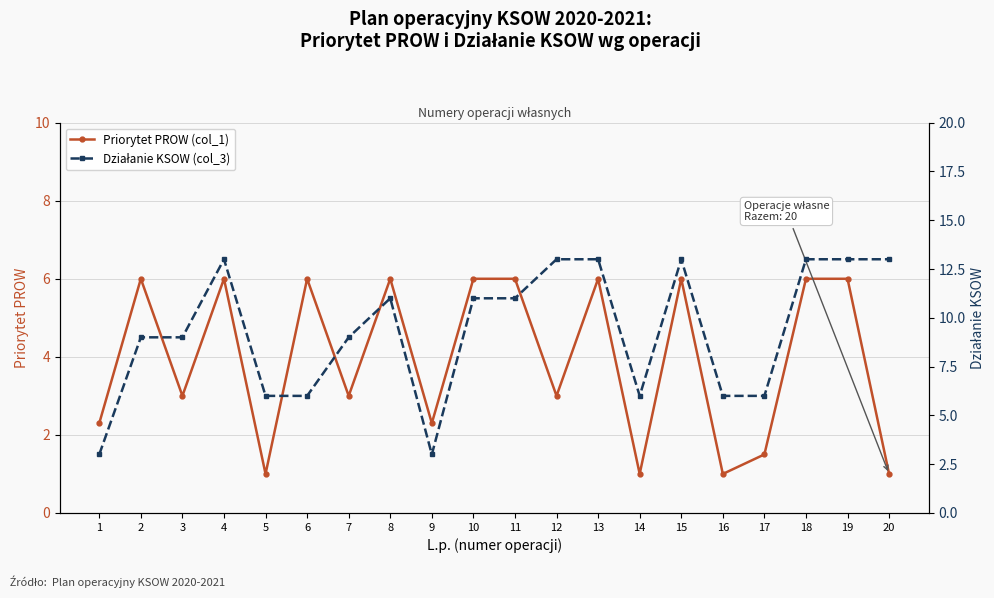

In Priorytet PROW (col_1), how many points are higher than both neighbors (excluding endpoints)?

6